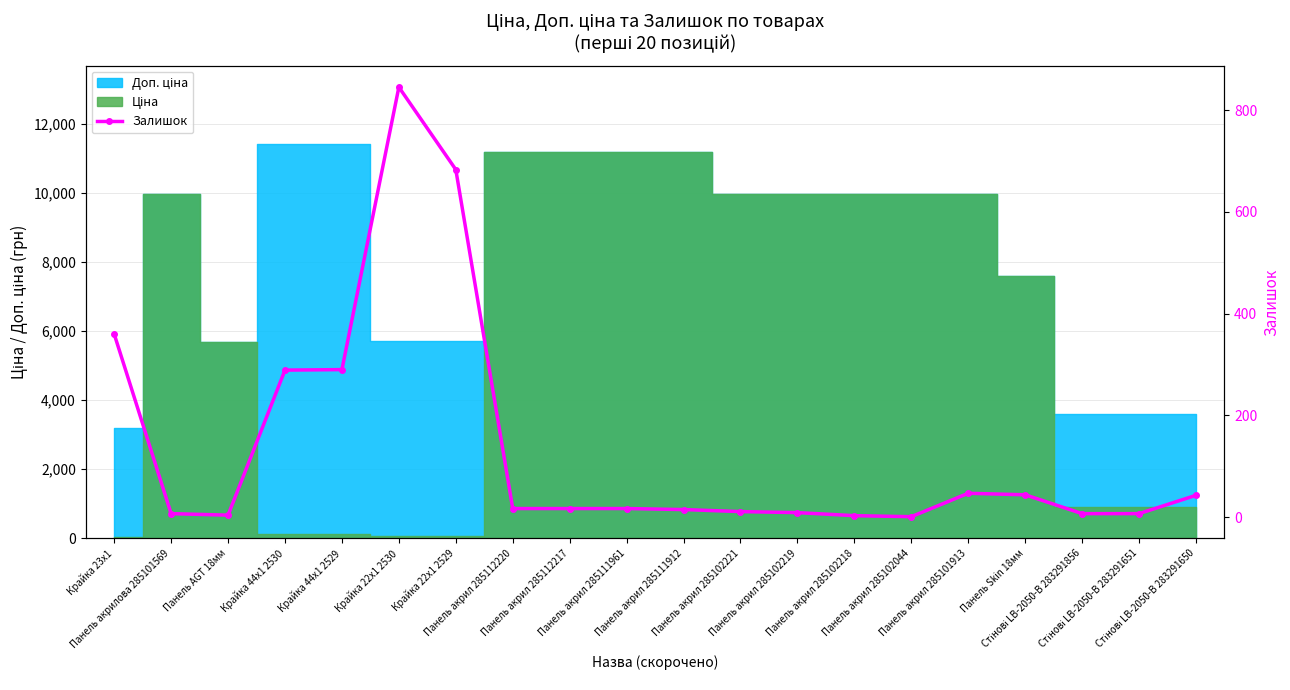

What is the ratio of the value at Панель акрил 285102044 to the value at Стінові LB-2050-В 283291651?

0.1